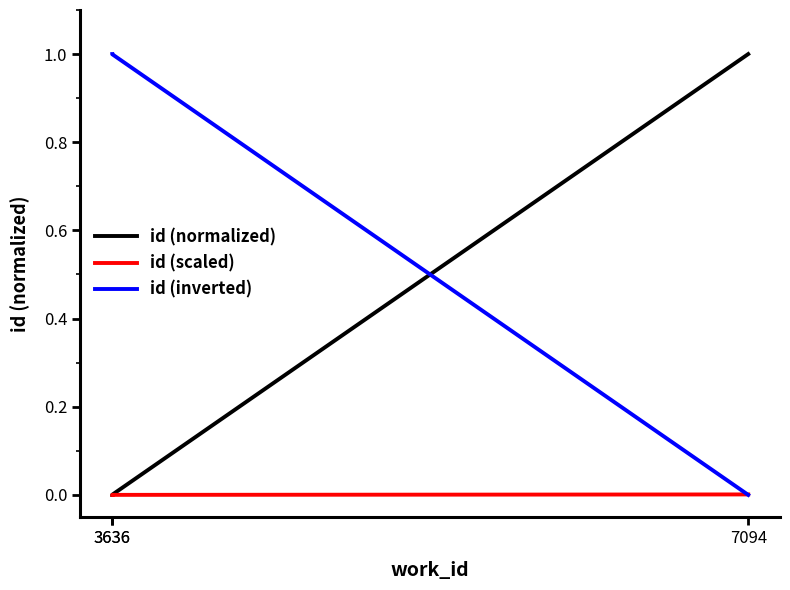

How many lines are shown in the chart?

3